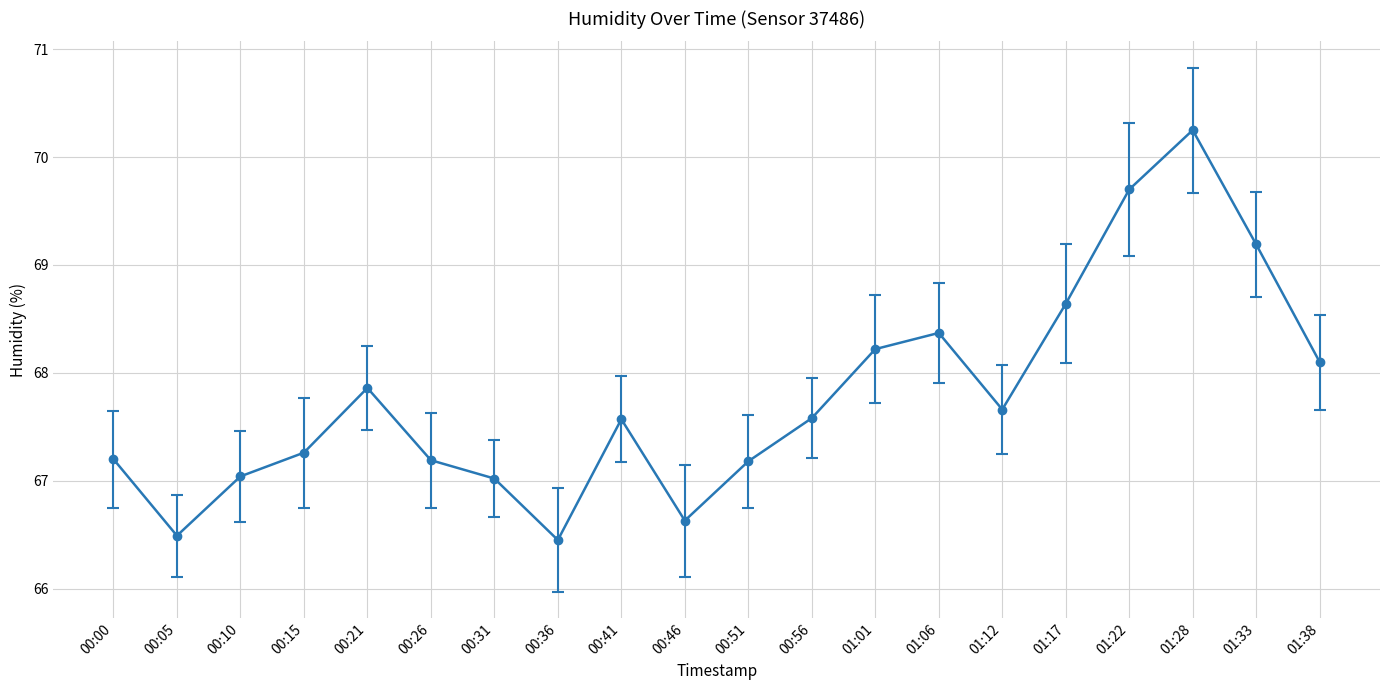

Where does the data first go above 67?

00:00